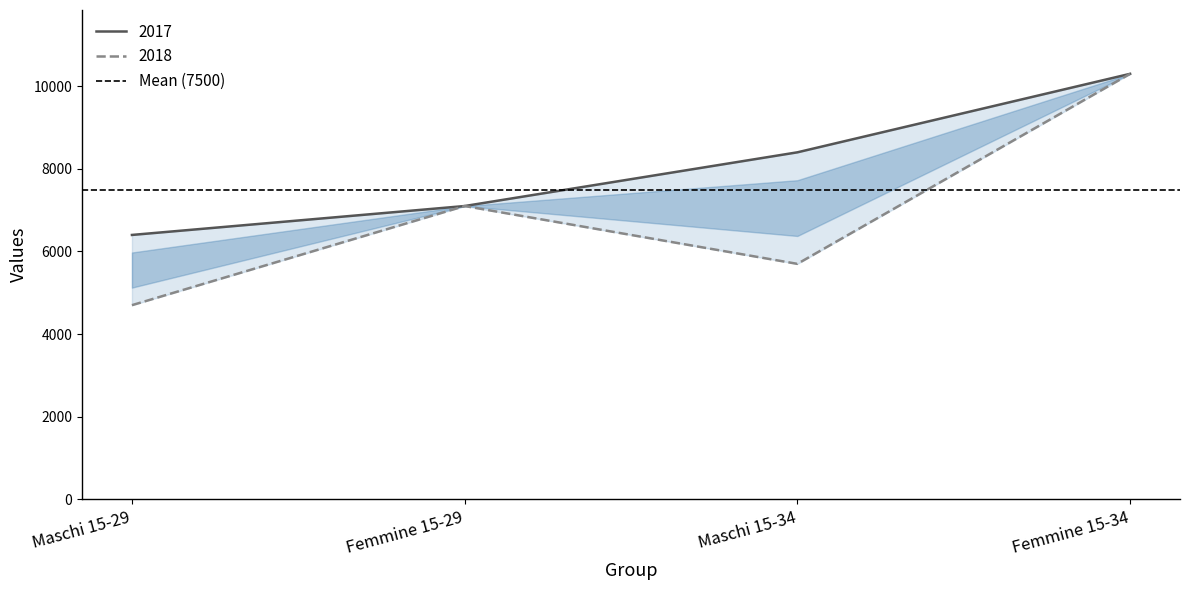

True or false: 2018 and 2017 intersect in this chart.

False